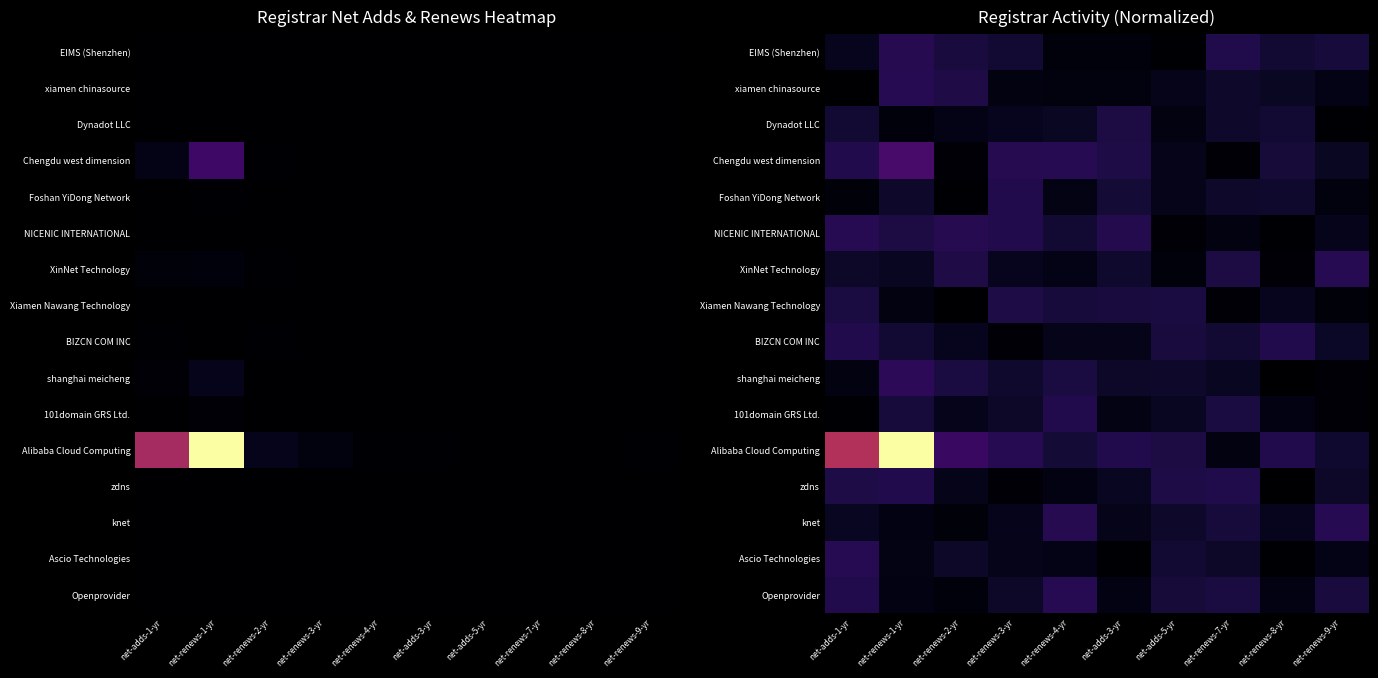

What is the average value of the Alibaba Cloud Computing series?

0.2